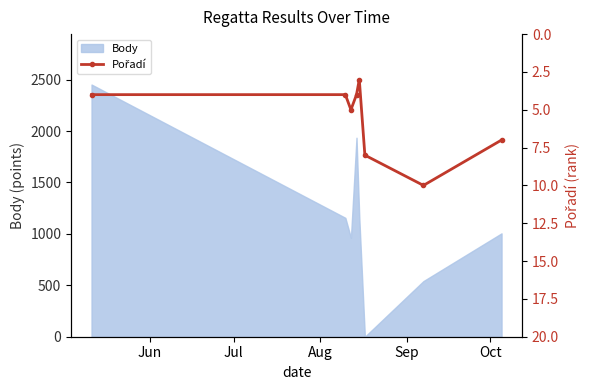

At which label is the value closest to 6?

Aug